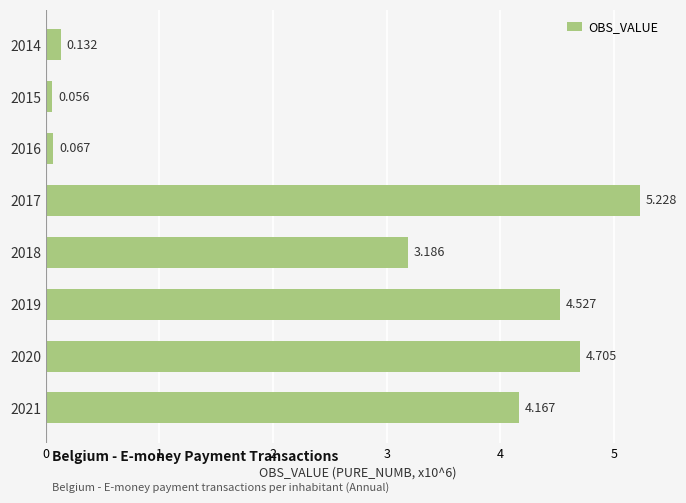

How many values exceed 4?

4